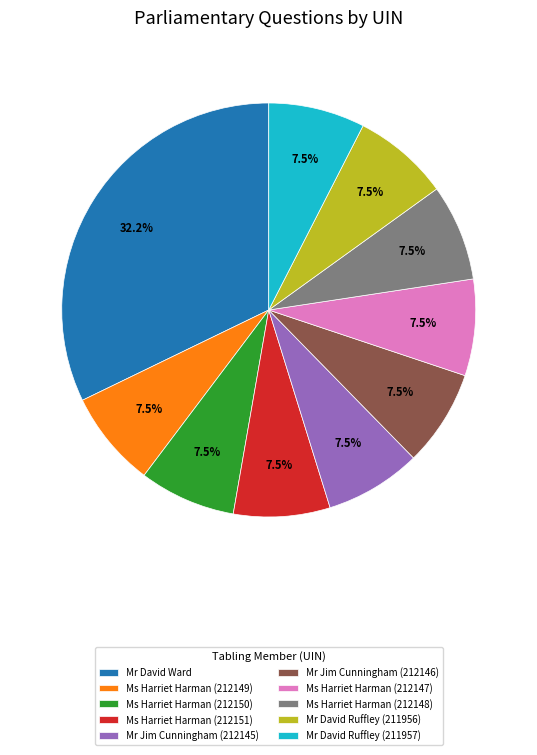

How much of the chart is everything except Mr David Ruffley (211956)?

92.5%